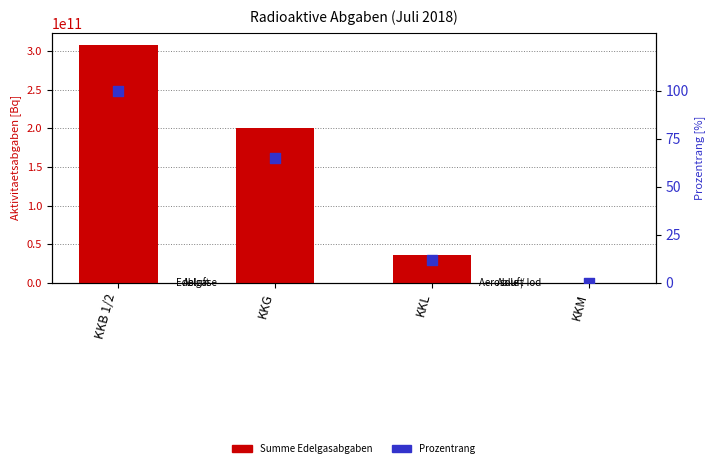

What is the total value across all series at KKG?

200000000064.9